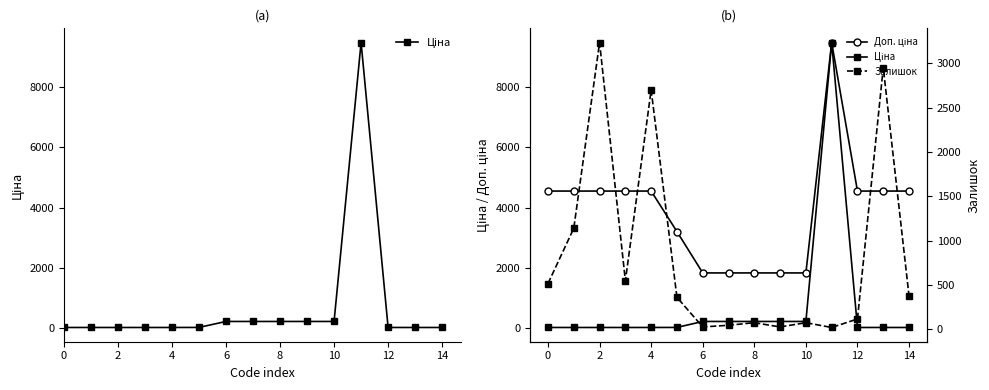

Does the chart have visible grid lines?

No